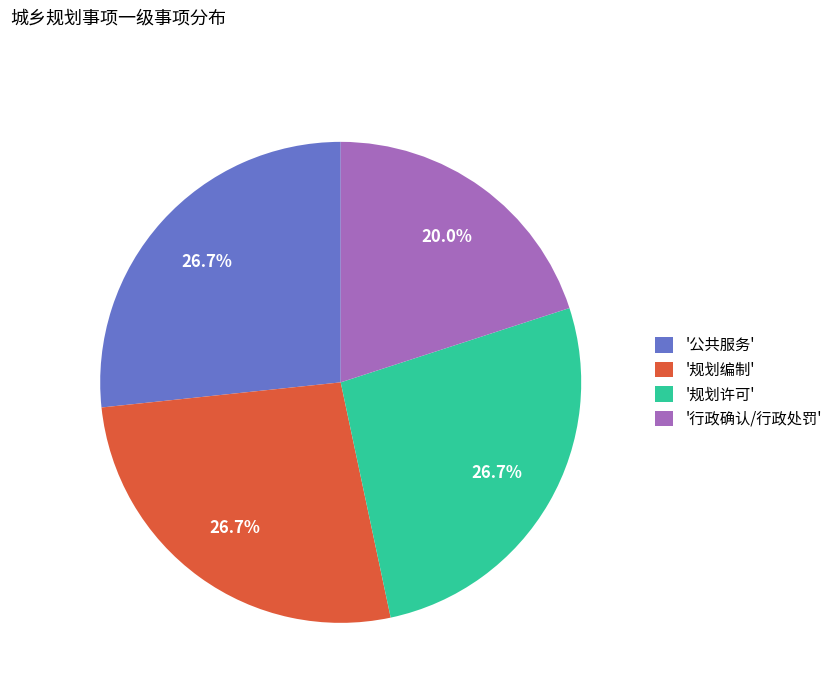

Does any single category account for the majority?

No